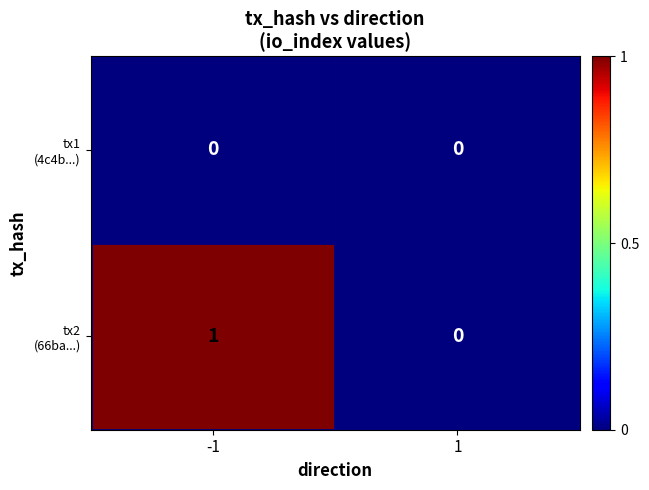

List the series in order of their peak value, highest first.

tx2 (66ba...), tx1 (4c4b...)